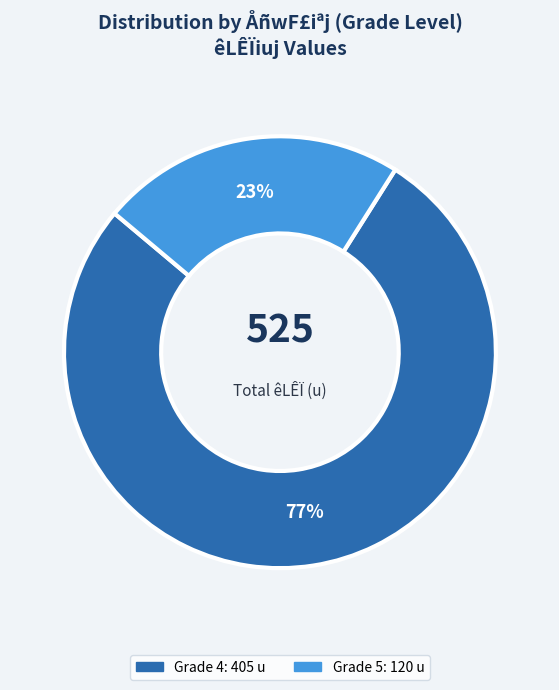

Is there any slice that represents more than half of the pie?

Yes